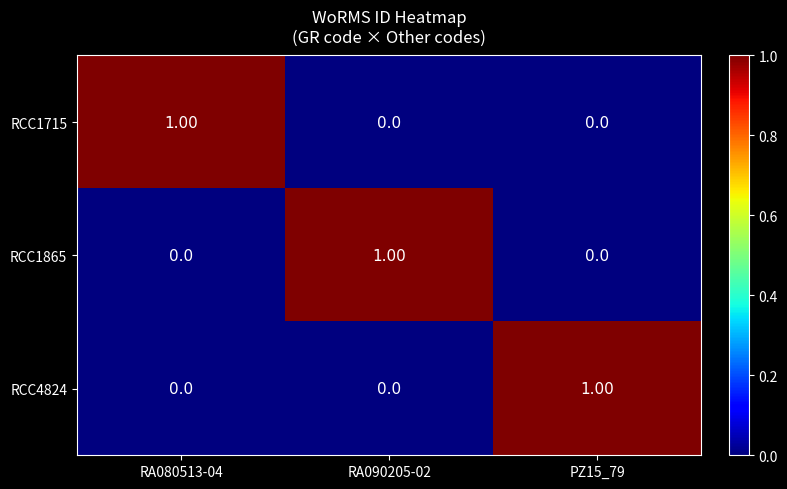

What is the total value across all series at RA090205-02?

1